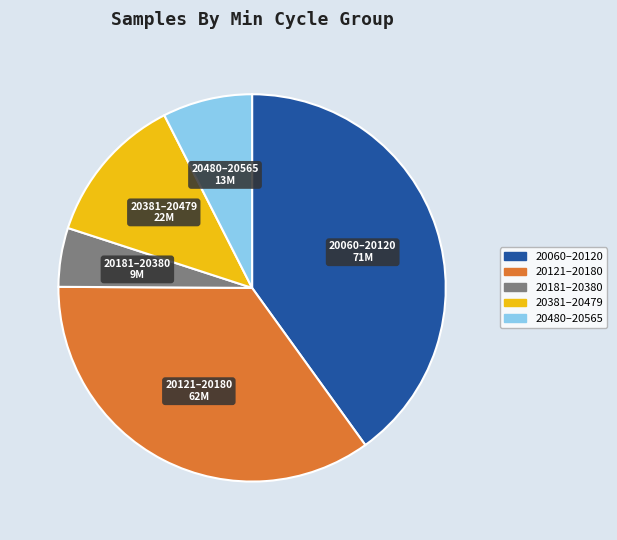

Does any single category account for the majority?

No